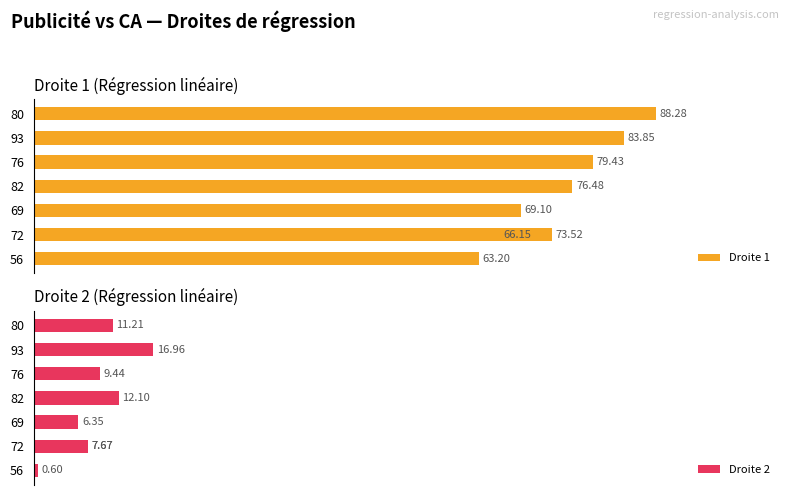

What is the difference between the second highest and minimum values in the Droite 1 series?

20.7